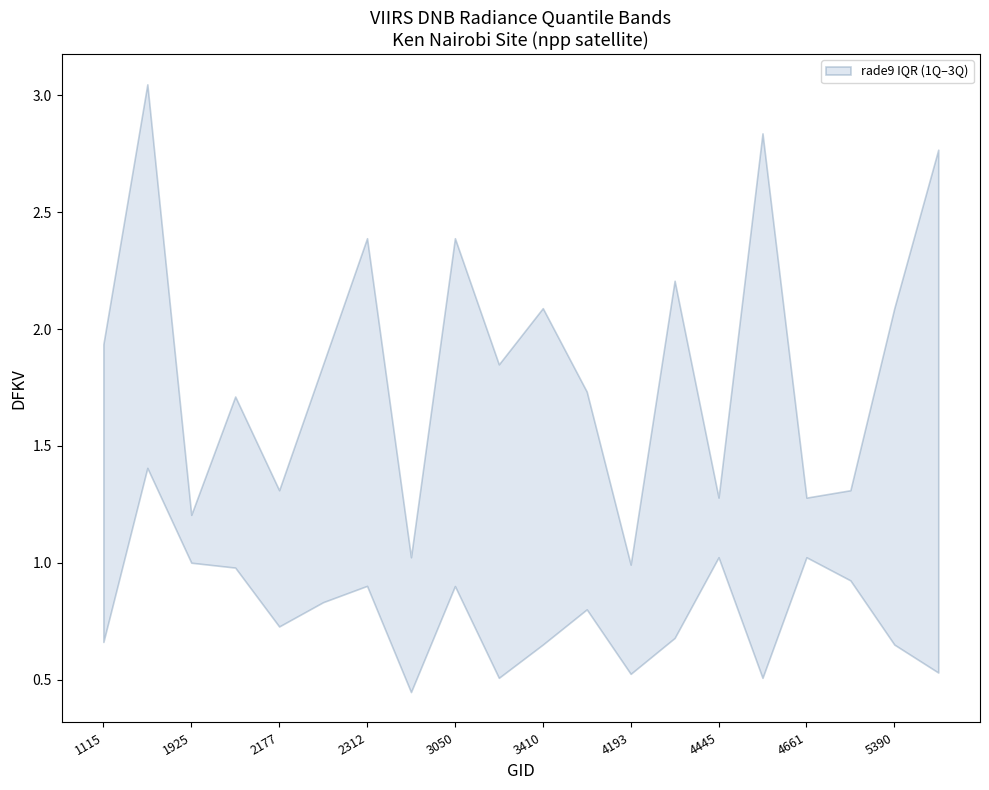

Does the chart display data point markers on the line(s)?

No